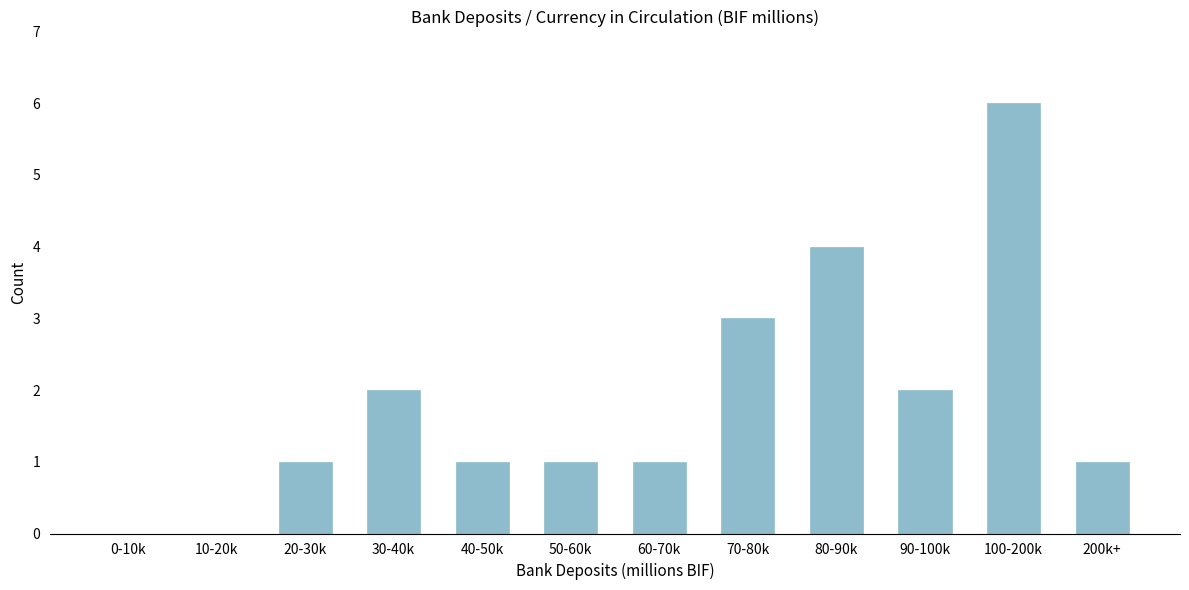

Reading left to right, what are all the values shown in this chart?

0-10k=0	10-20k=0	20-30k=1	30-40k=2	40-50k=1	50-60k=1	60-70k=1	70-80k=3	80-90k=4	90-100k=2	100-200k=6	200k+=1